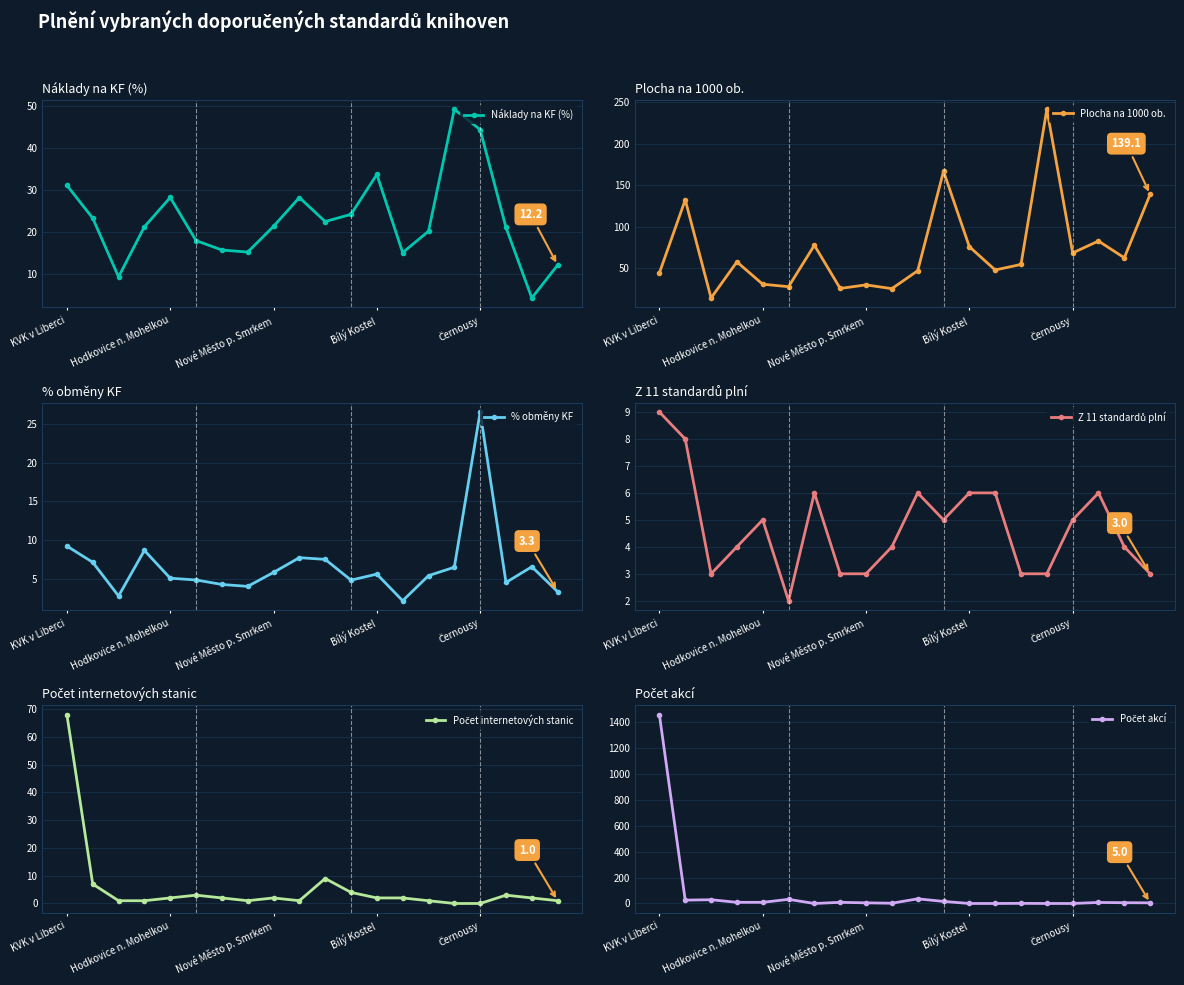

The value of Náklady na KF (%) at Bílý Kostel is 33.7. True or false?

True